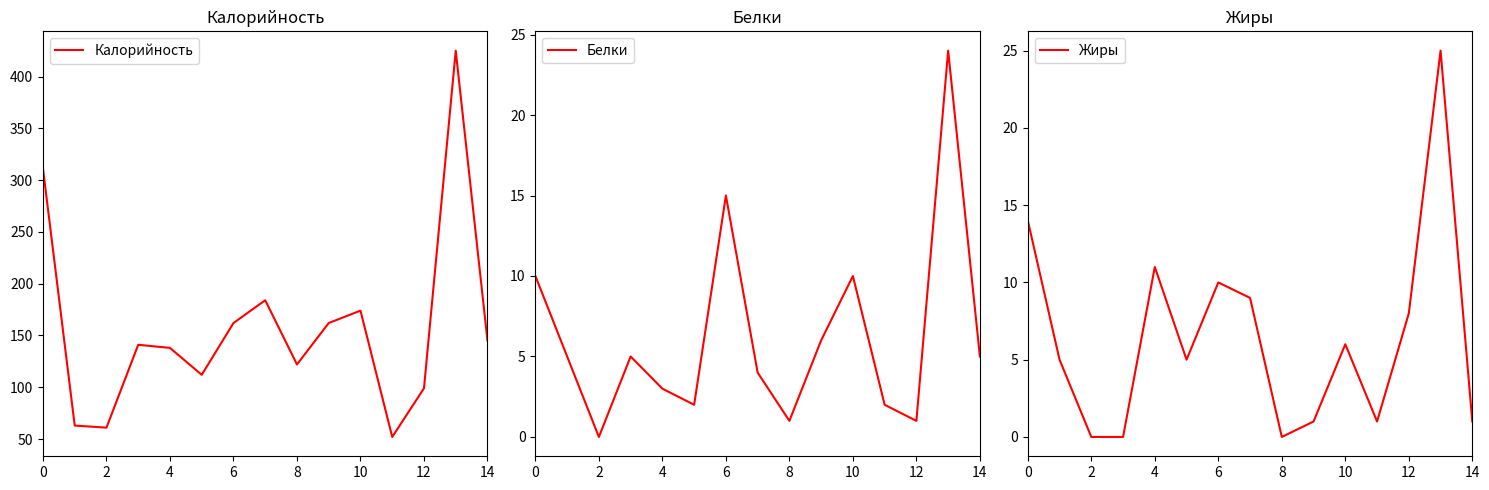

At which label is Жиры closest to 12?

4